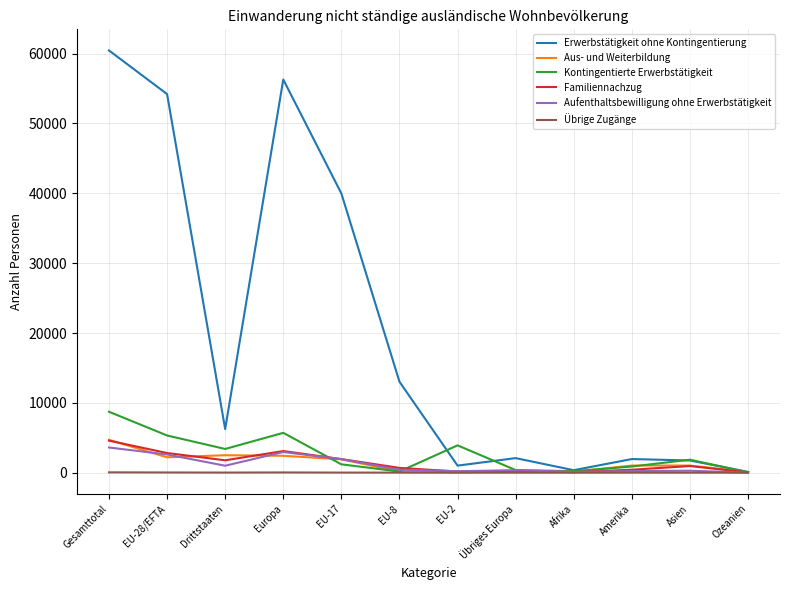

What are all the series names shown in the legend?

Erwerbstätigkeit ohne Kontingentierung, Aus- und Weiterbildung, Kontingentierte Erwerbstätigkeit, Familiennachzug, Aufenthaltsbewilligung ohne Erwerbstätigkeit, Übrige Zugänge